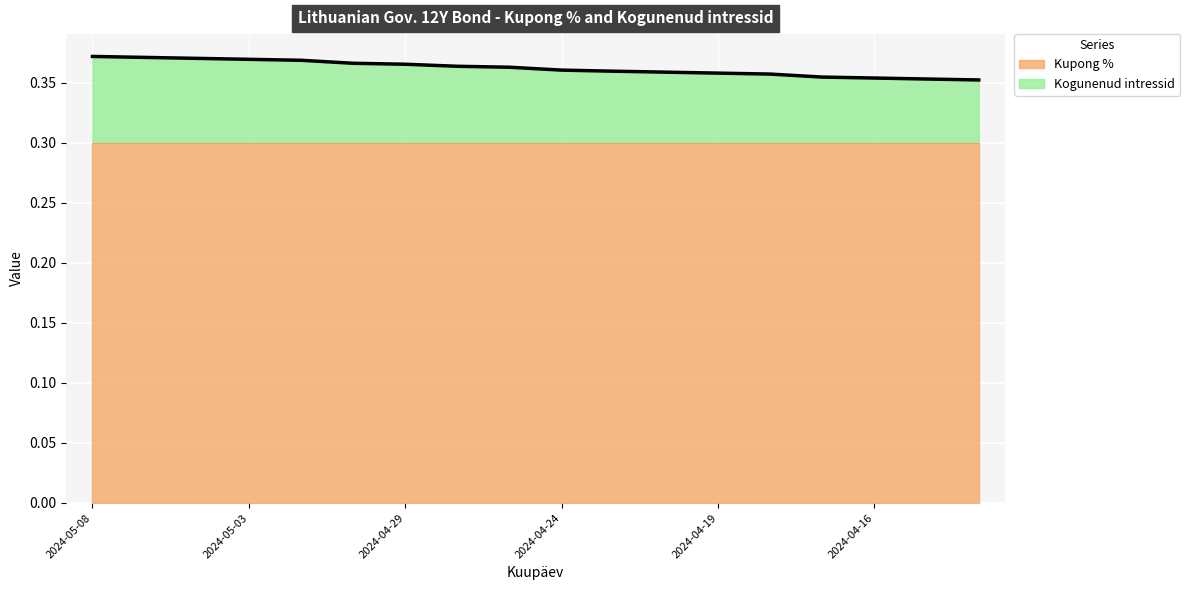

True or false: the data has more than 1 interior local peaks.

False